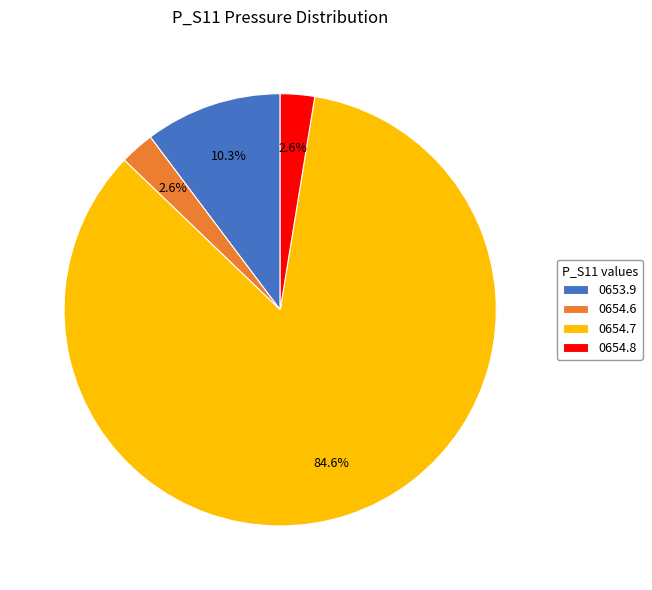

Which category has the biggest portion of the pie?

0654.7